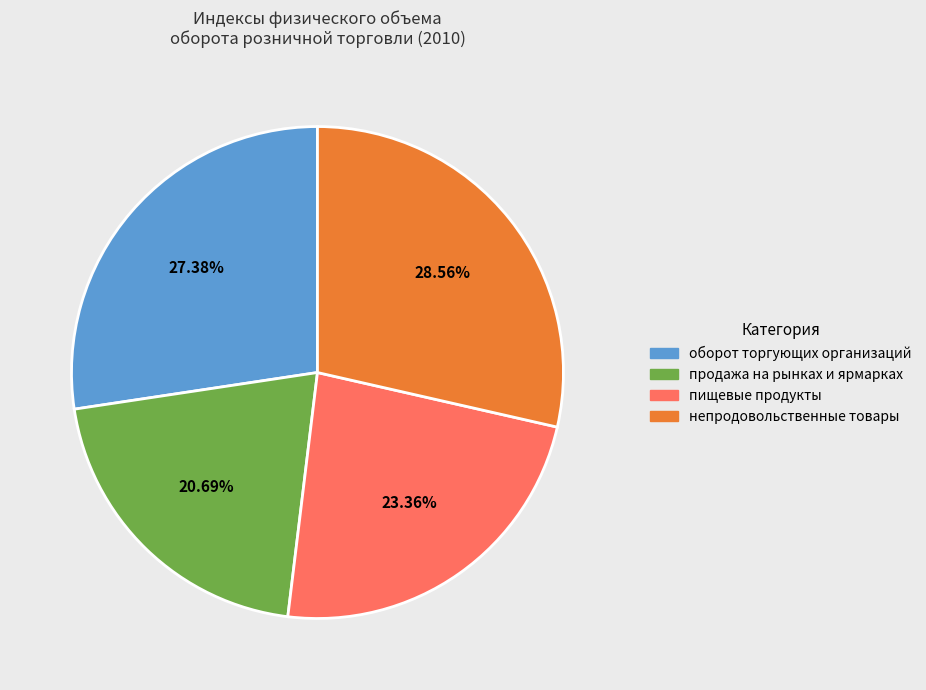

To the nearest percent, what is the average slice percentage?

25%